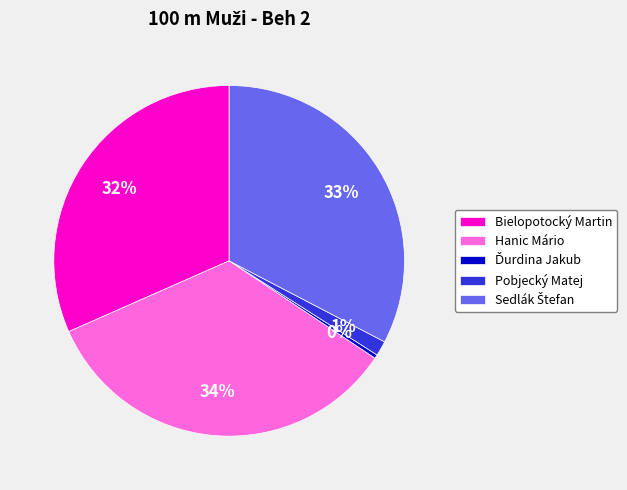

Is it true that Bielopotocký Martin is 32% of the pie?

True